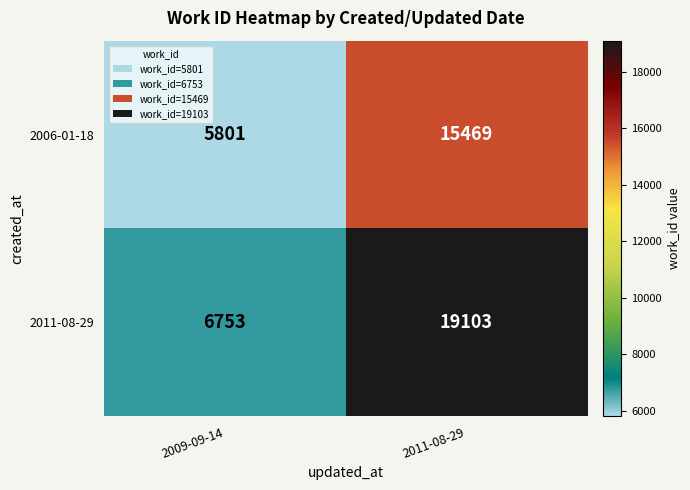

Reading left to right, list all the values displayed in this chart.

2006-01-18: 5801	15469
2011-08-29: 6753	19103